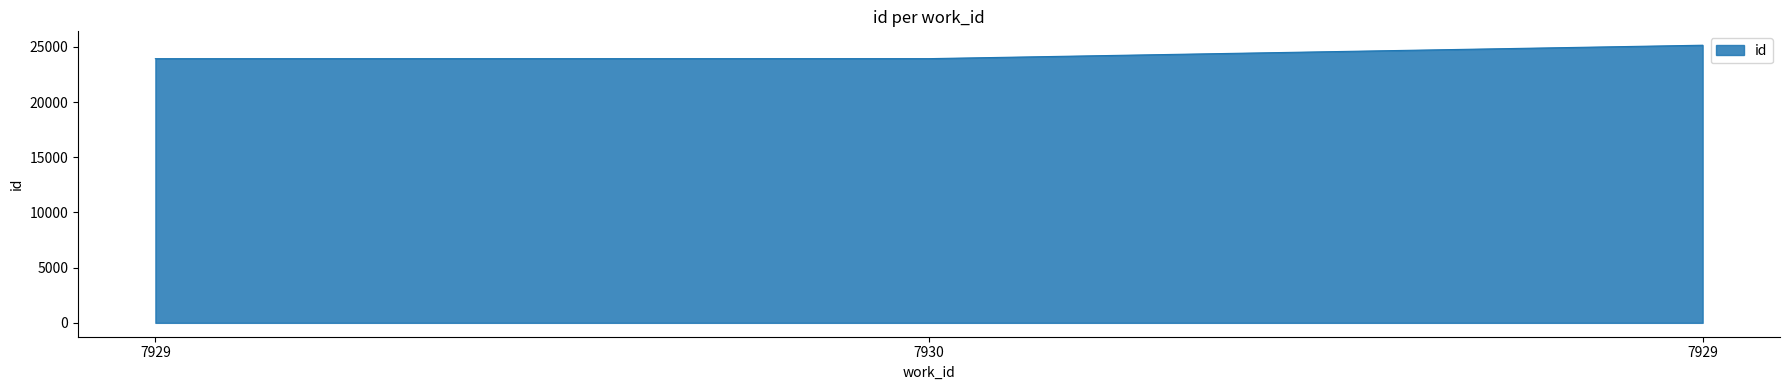

True or false: the data shows 33922 at 7929.

False